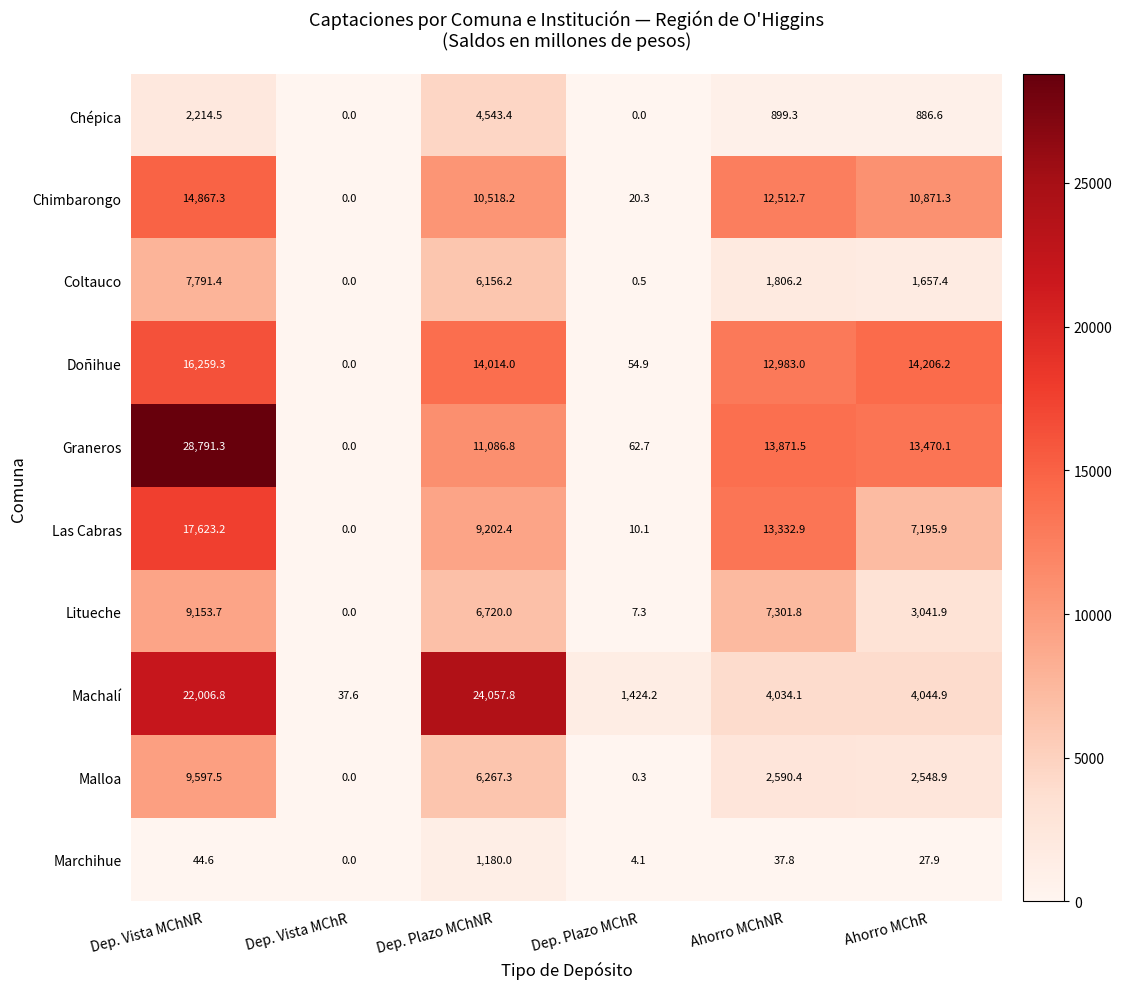

How many values in the Chimbarongo series are below 10871?

3